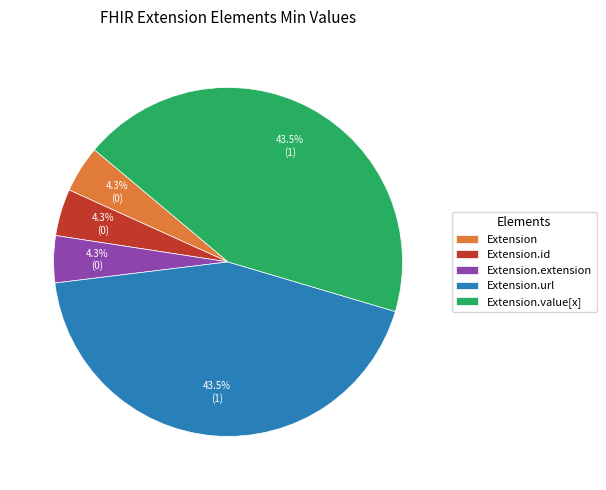

What is the total percentage of Extension.url and Extension?

47.8%